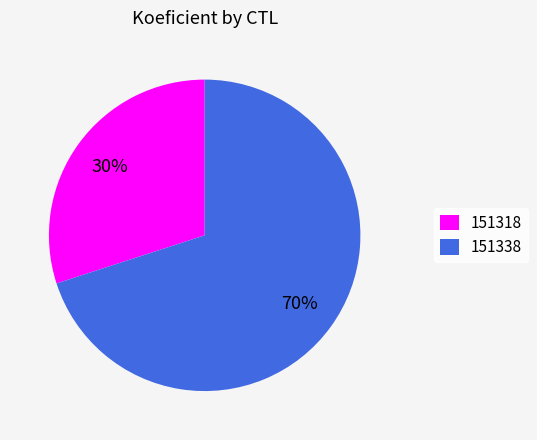

Do 151318 and 151338 together represent more than half of the pie?

Yes